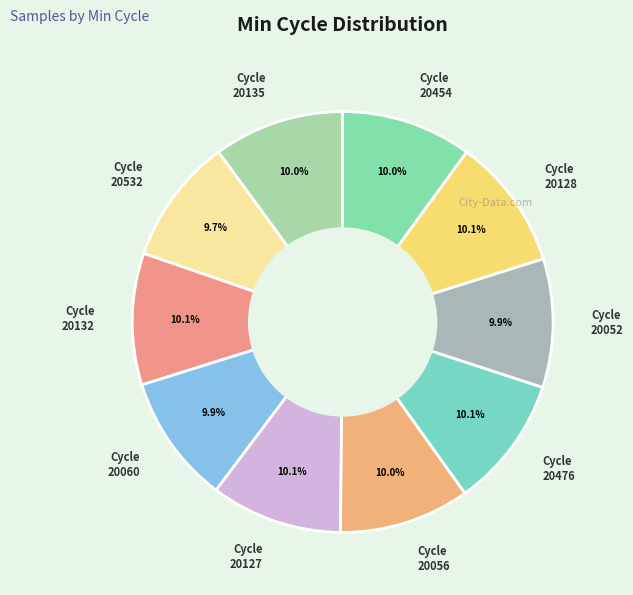

Is there a majority slice in this chart?

No